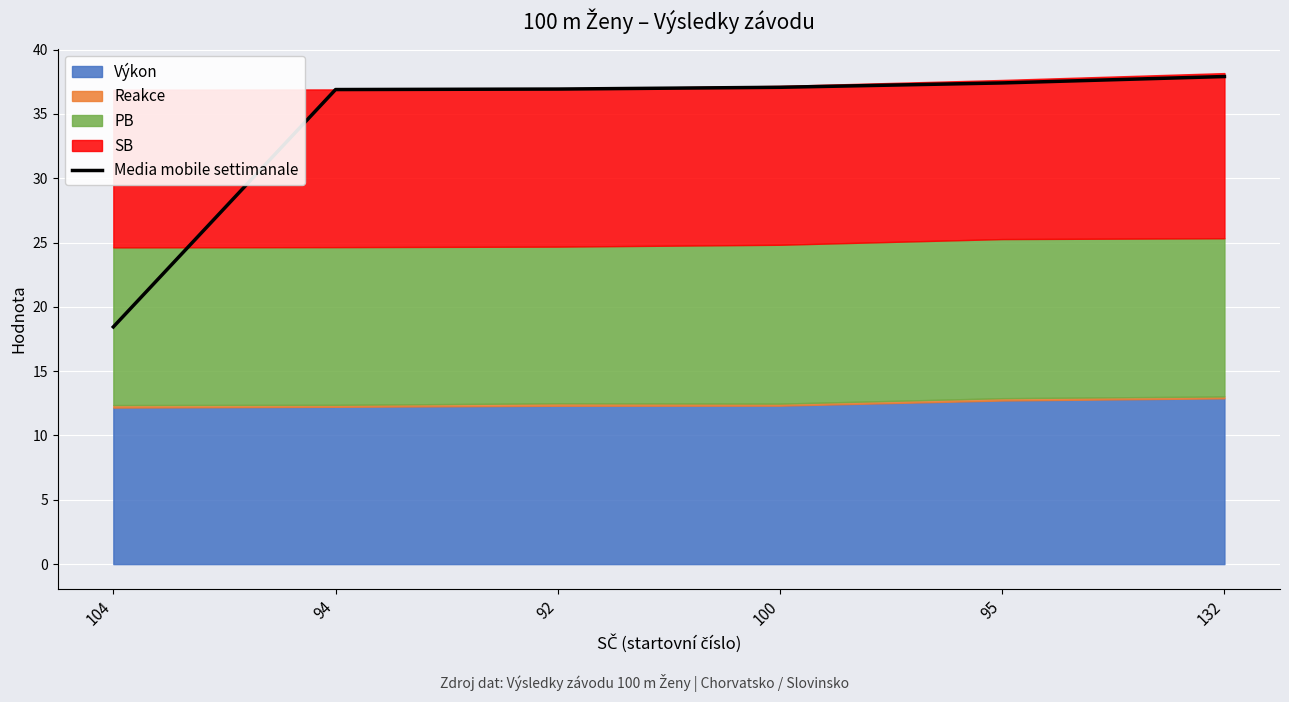

Reading right to left, extract all data points from this chart.

132=37.9	95=37.4	100=37.1	92=36.9	94=36.9	104=18.4